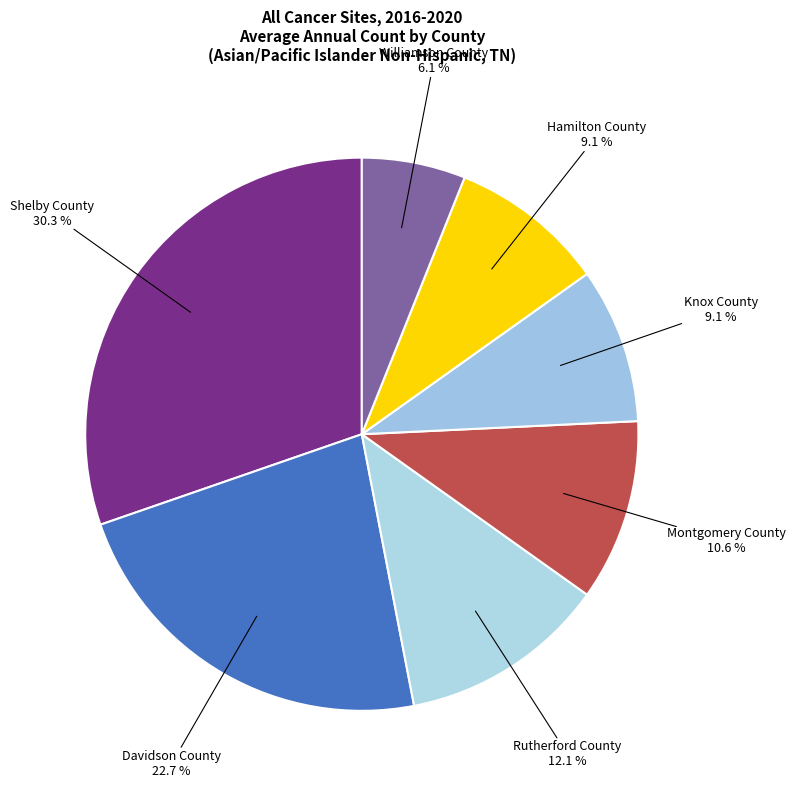

To the nearest percent, what percentage of the pie is Shelby County?

30%